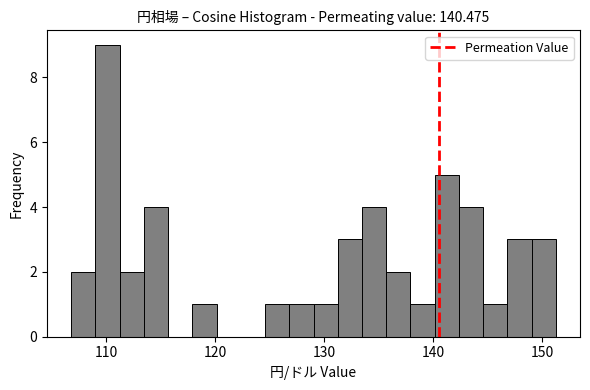

Around what value on the x-axis is the tallest bar? Give the approximate position of its centre, as read against the axis.

110